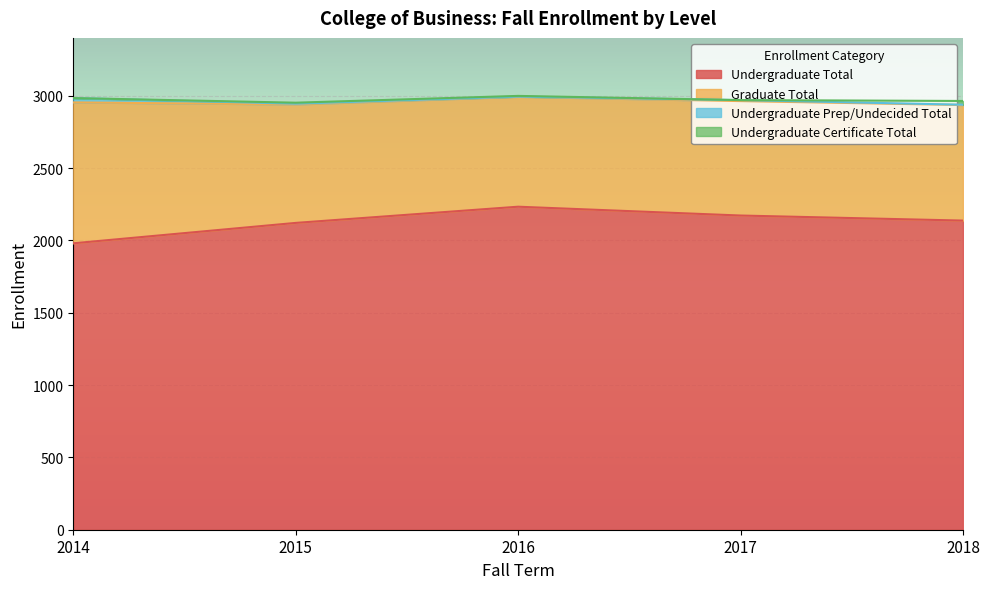

How many data points in Graduate Total are above 799?

2